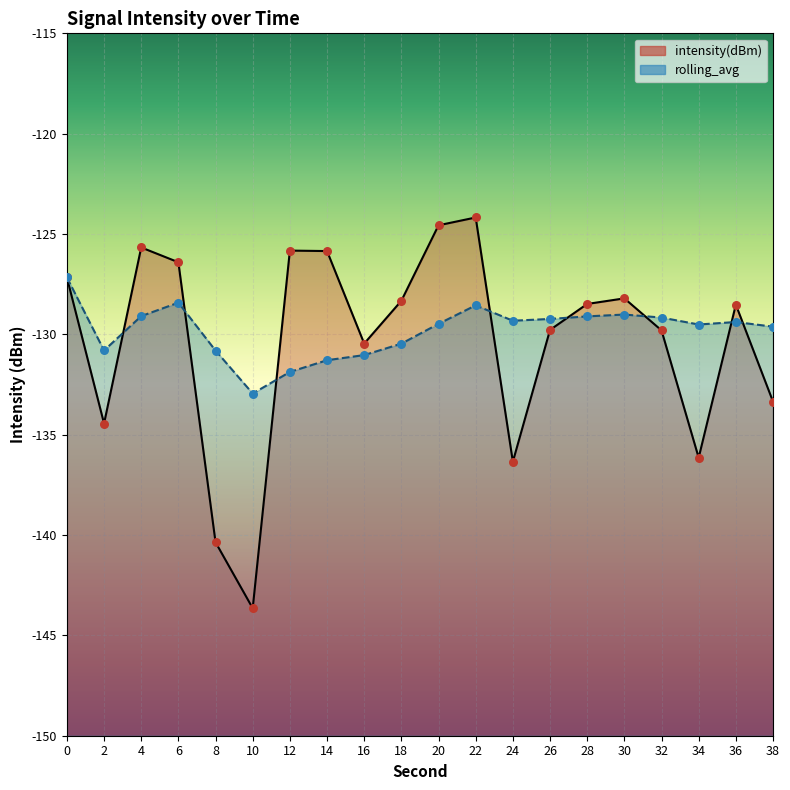

At how many categories does at least one series exceed -128?

7